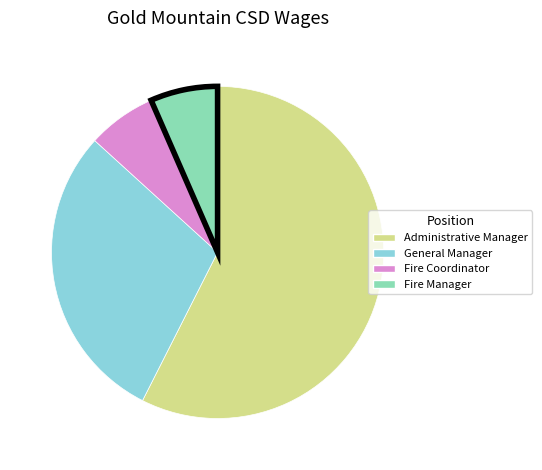

Which category has the biggest portion of the pie?

Administrative Manager